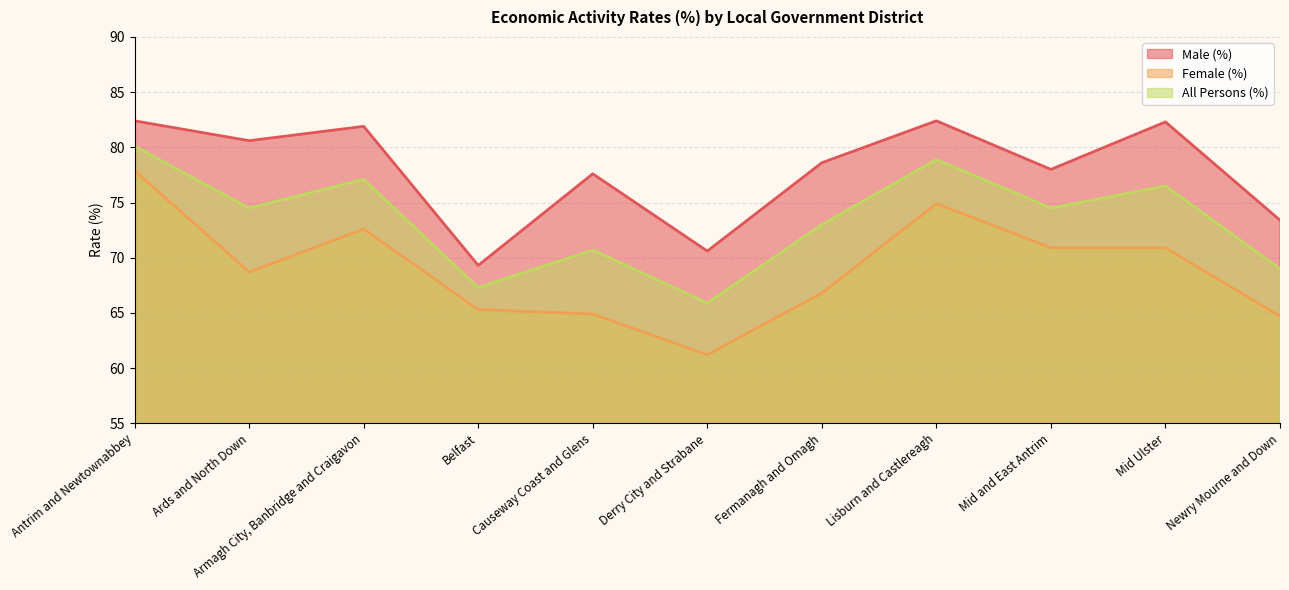

What is the value of the Female (%) point at the 1st from the left?

77.9